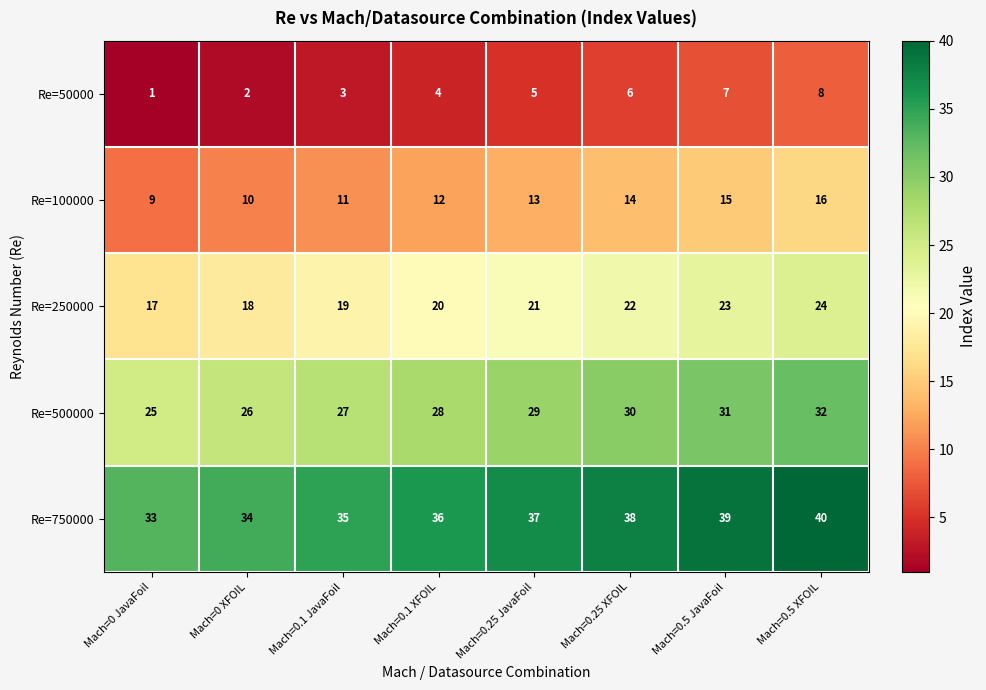

At which label does Re=500000 reach its minimum?

Mach=0 JavaFoil